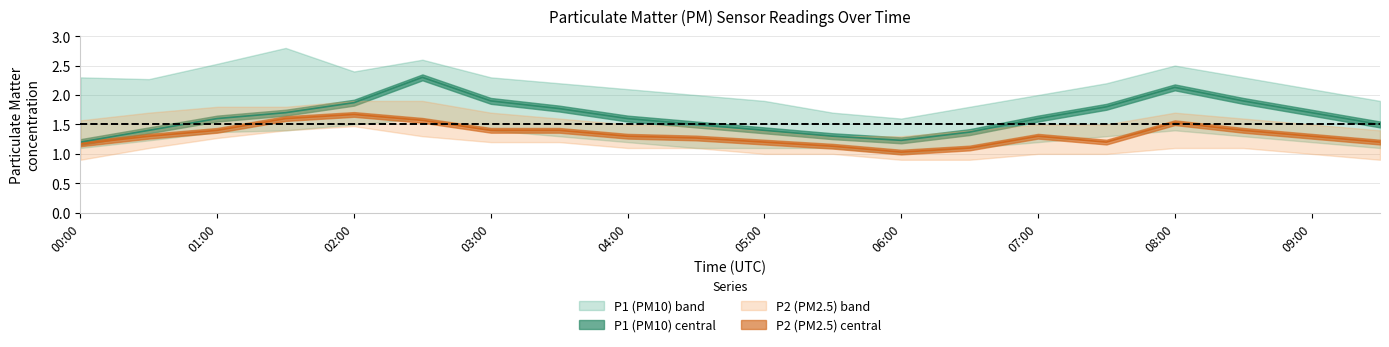

Is it true that P2_upper equals 1.8 at 01:00?

True